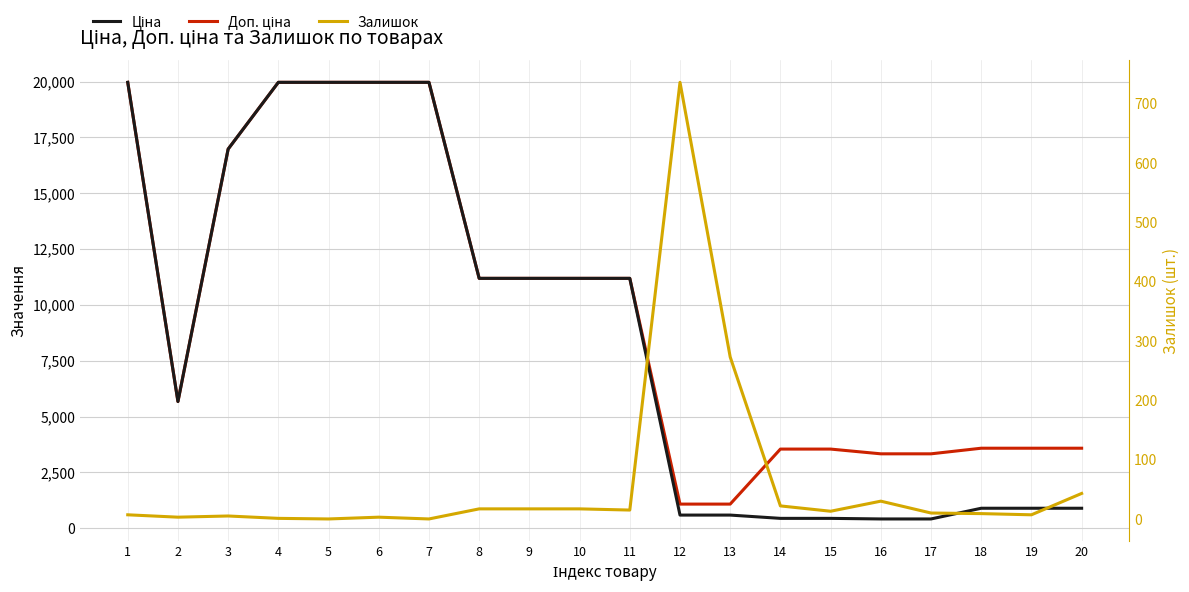

The Ціна series shows 11188.2 at 9. True or false?

True